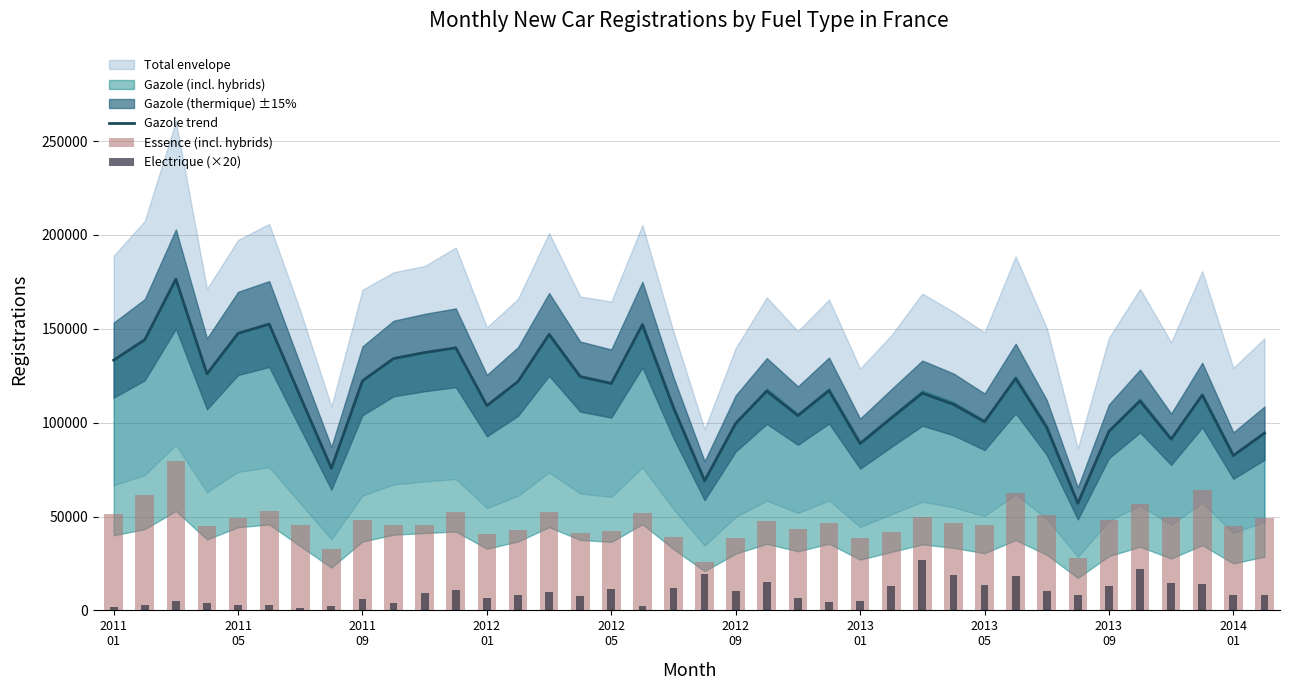

Rank the series by their average value, from lowest to highest.

Electrique (×20), Essence (incl. hybrids), Gazole trend